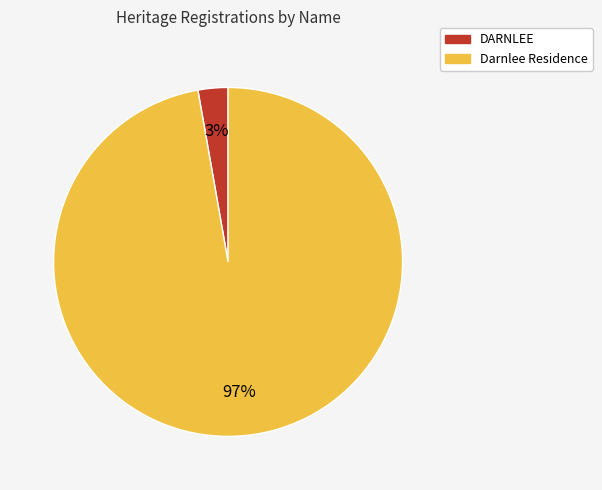

To the nearest percent, what is the average slice percentage?

50%